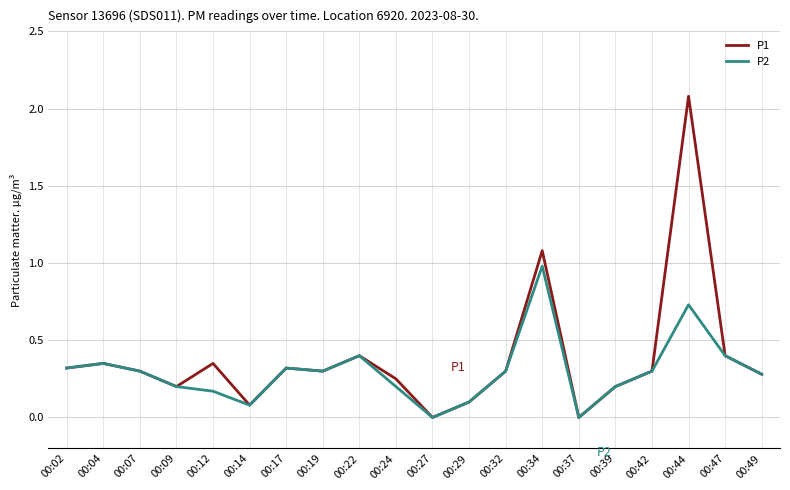

How many distinct data groups are displayed?

2